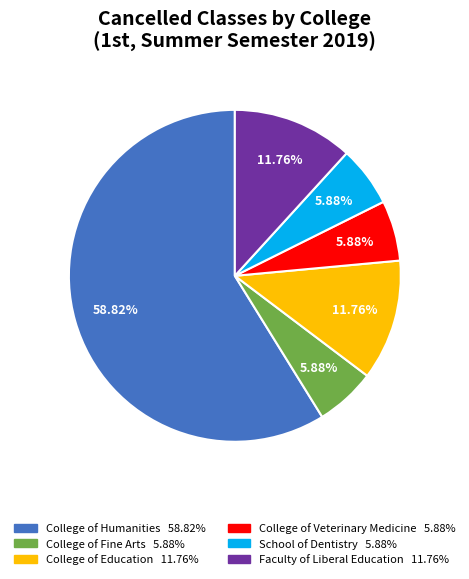

Does College of Education account for over 50% of the chart?

No